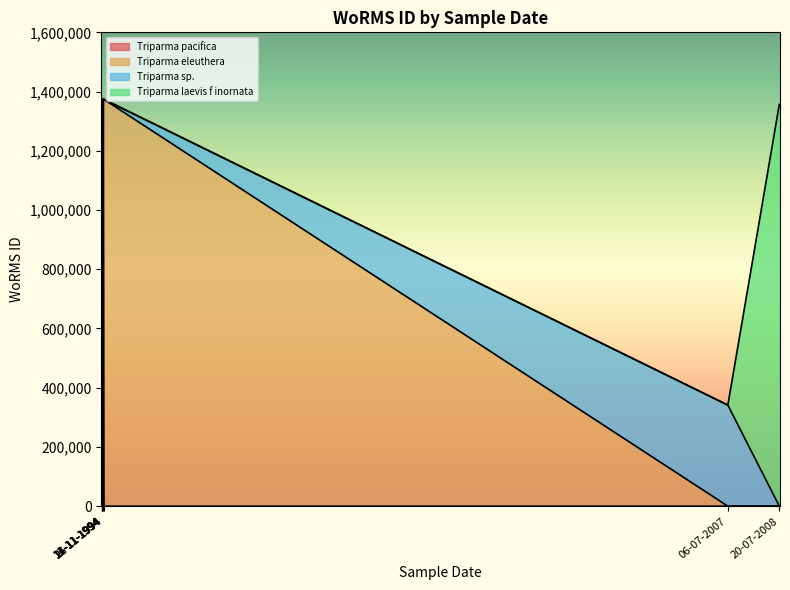

Read the value at 13-11-1994, to the nearest 100.

1373500